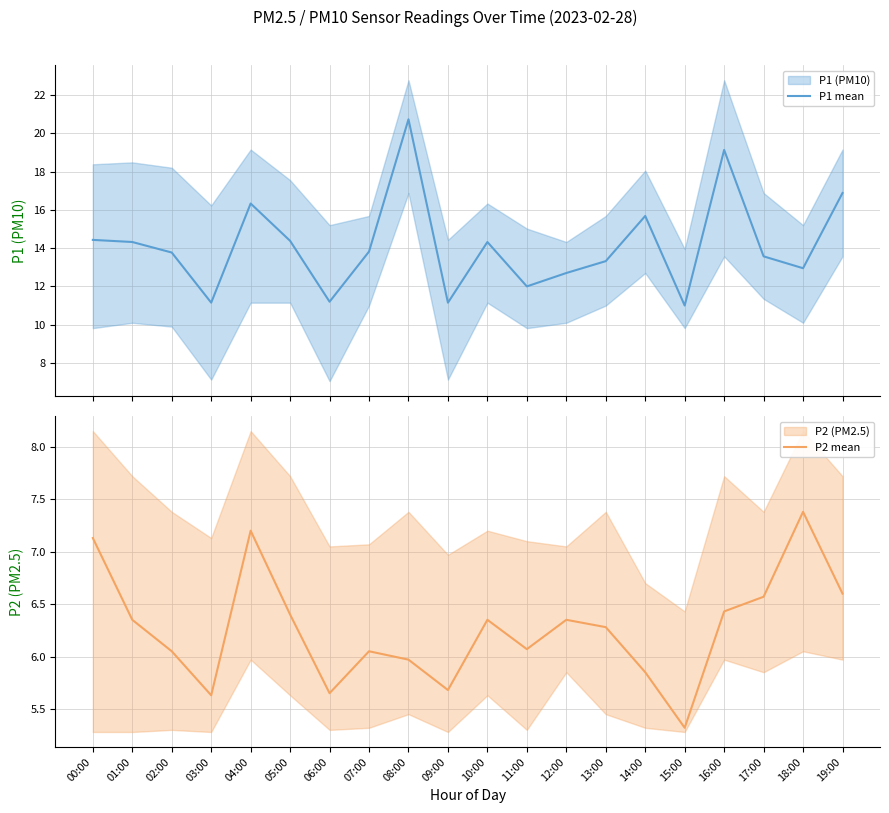

What are all the series names shown in the legend?

P1 mean, P2 mean